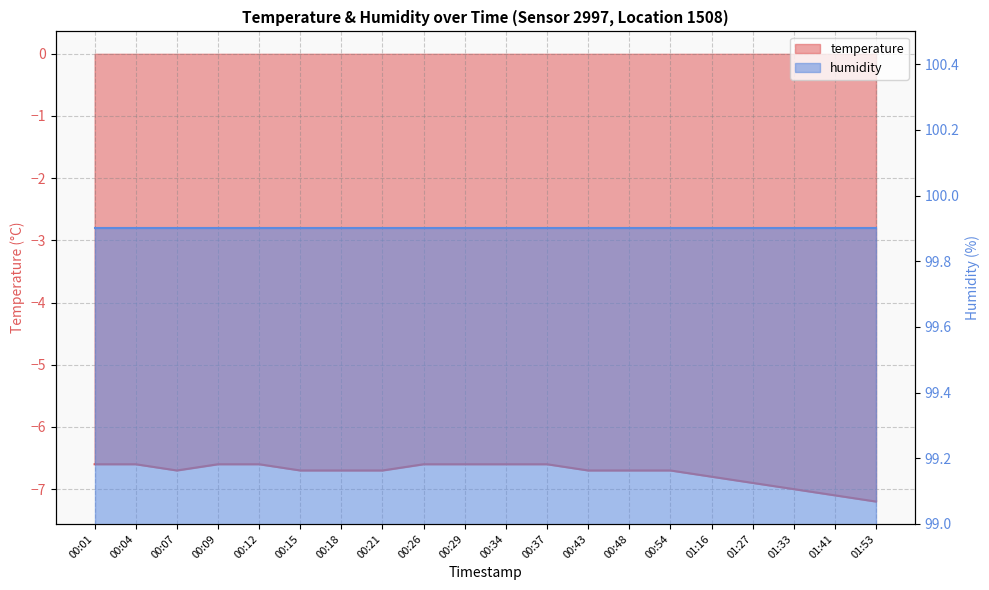

What is the value of the 8th point from the left?

-6.7